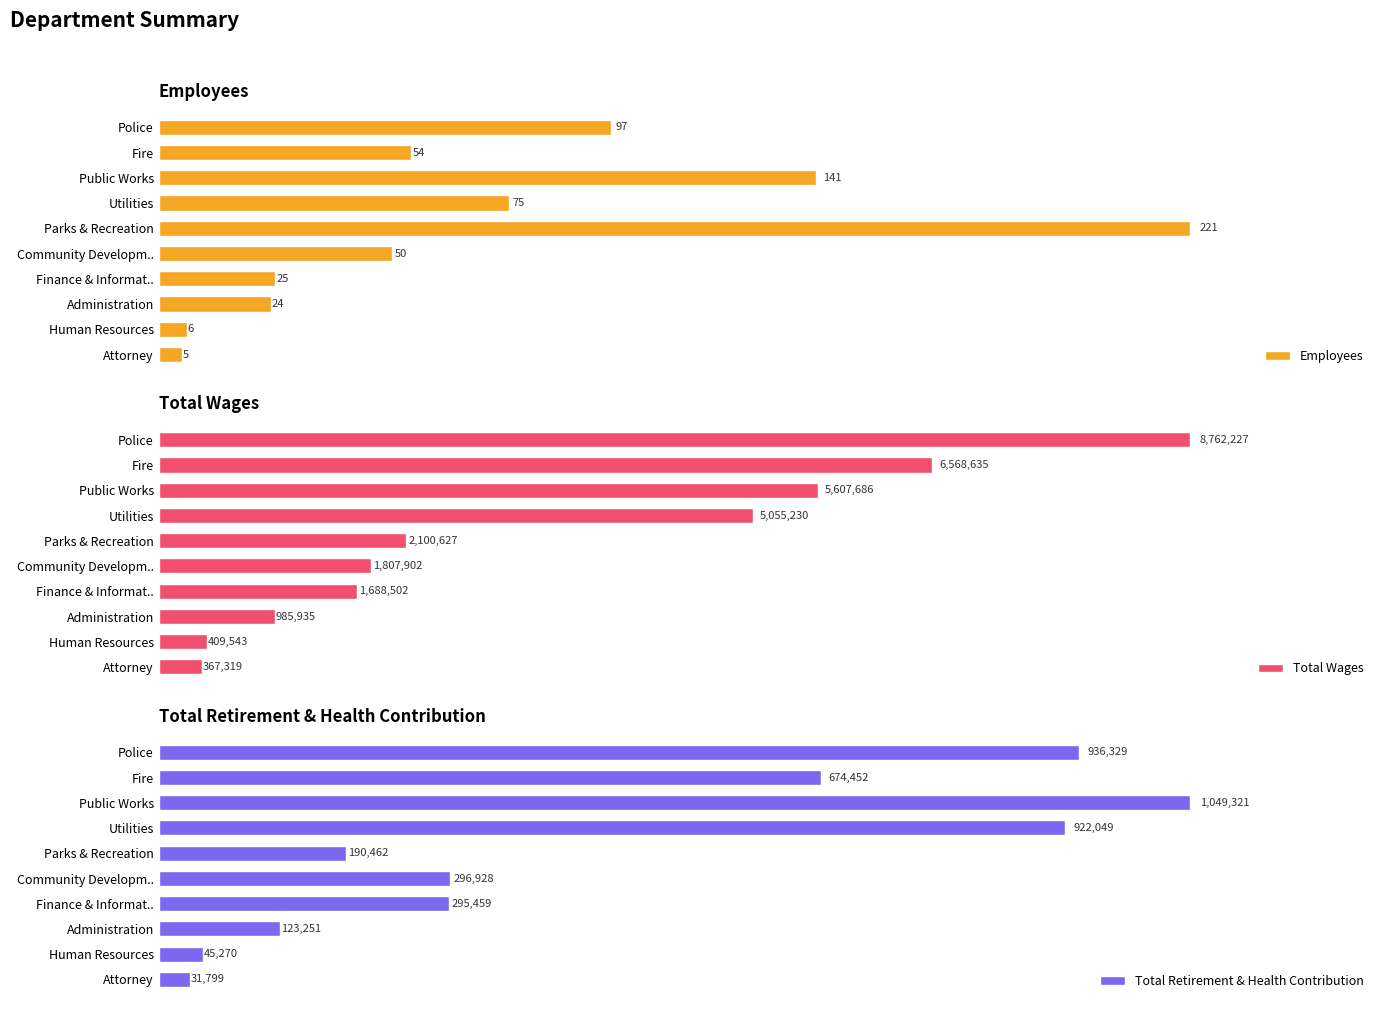

How many data points in Employees are less than 54?

5